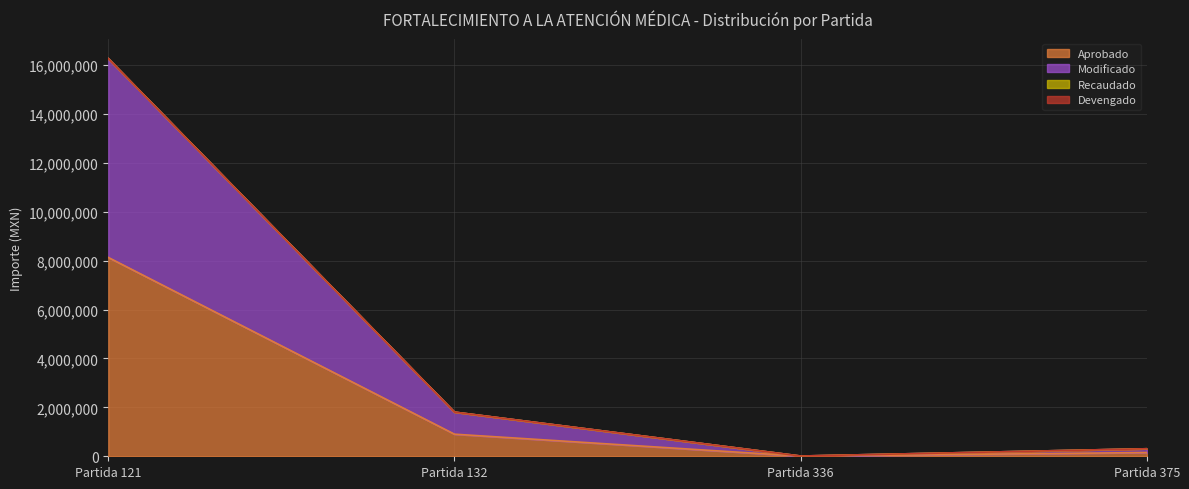

True or false: Aprobado and Modificado intersect in this chart.

False